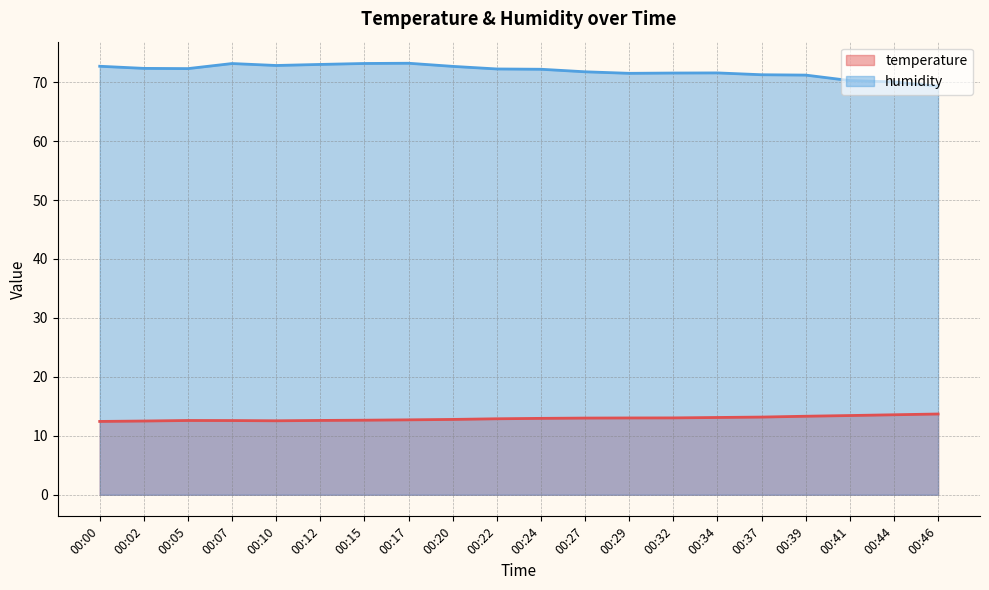

Rank the series at 00:15 from lowest to highest value.

temperature, humidity